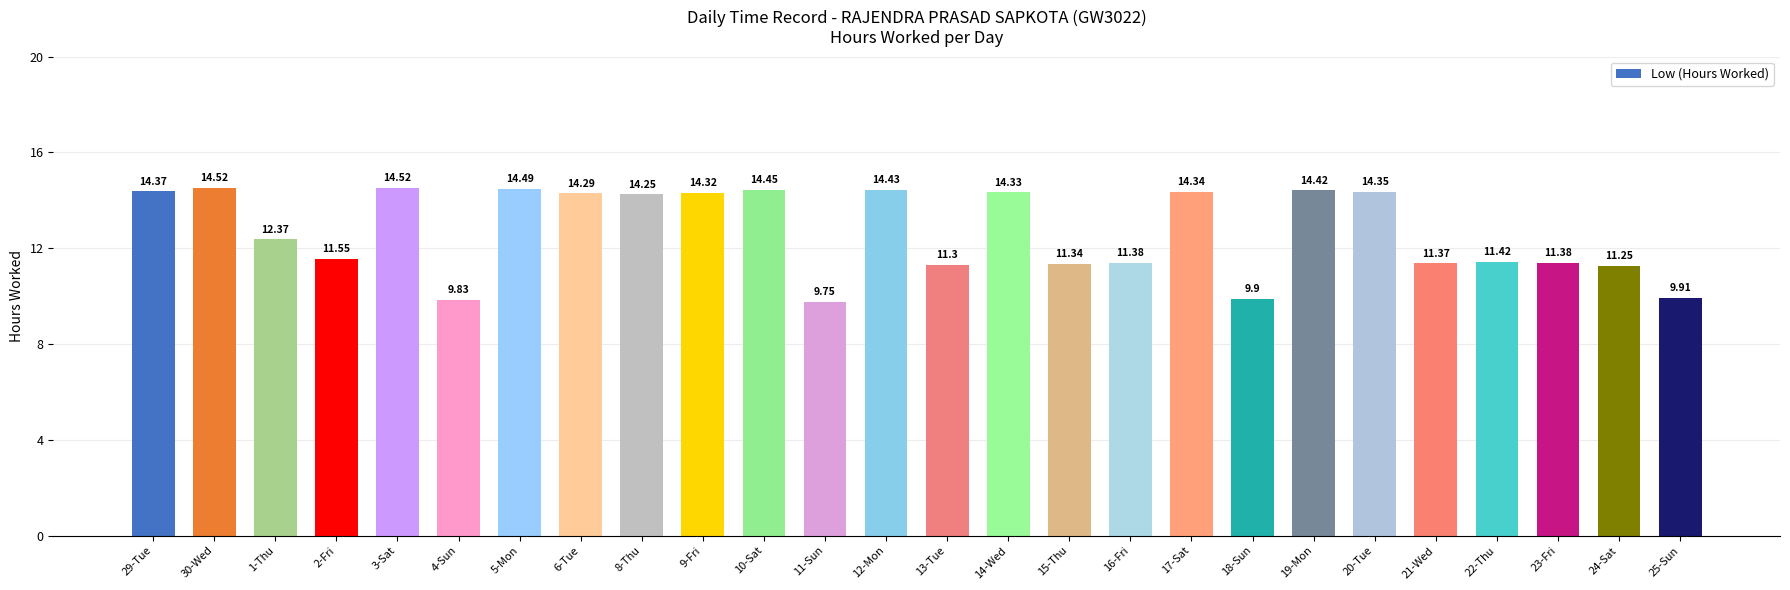

What is the difference between the values at 22-Thu and 15-Thu?

0.1